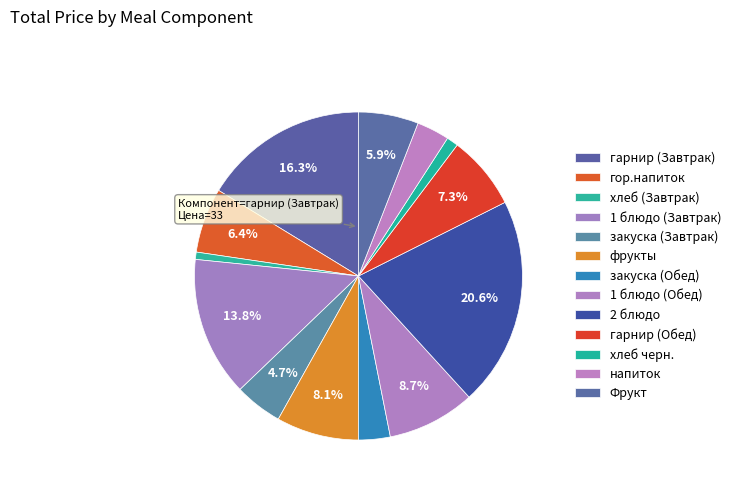

The гарнир (Обед) slice represents 1% of the pie. True or false?

False